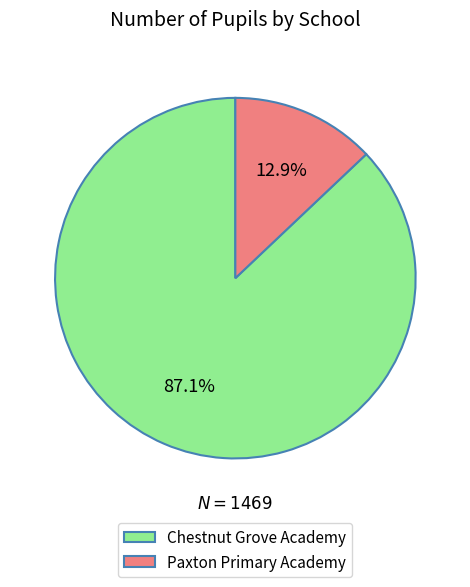

Between Chestnut Grove Academy and Paxton Primary Academy, which is larger?

Chestnut Grove Academy